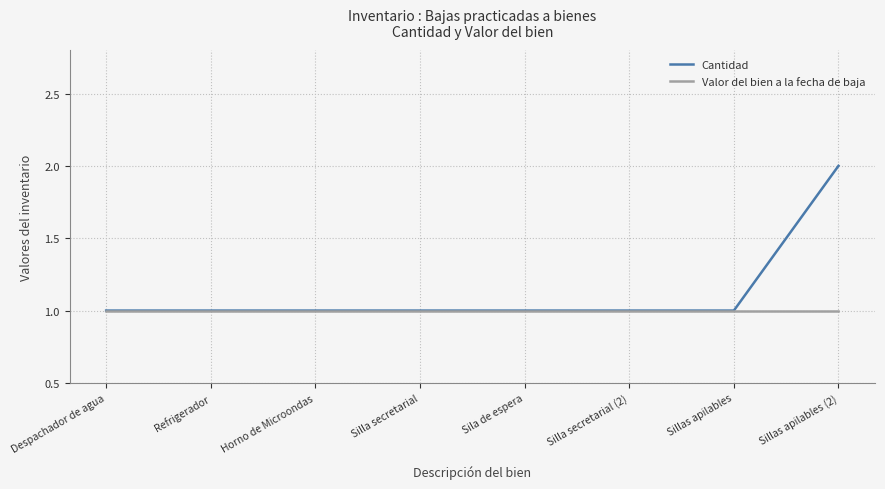

Reading left to right, what are all the values shown in this chart?

Cantidad: Despachador de agua=1	Refrigerador=1	Horno de Microondas=1	Silla secretarial=1	Sila de espera=1	Silla secretarial (2)=1	Sillas apilables=1	Sillas apilables (2)=2
Valor del bien a la fecha de baja: Despachador de agua=1	Refrigerador=1	Horno de Microondas=1	Silla secretarial=1	Sila de espera=1	Silla secretarial (2)=1	Sillas apilables=1	Sillas apilables (2)=1